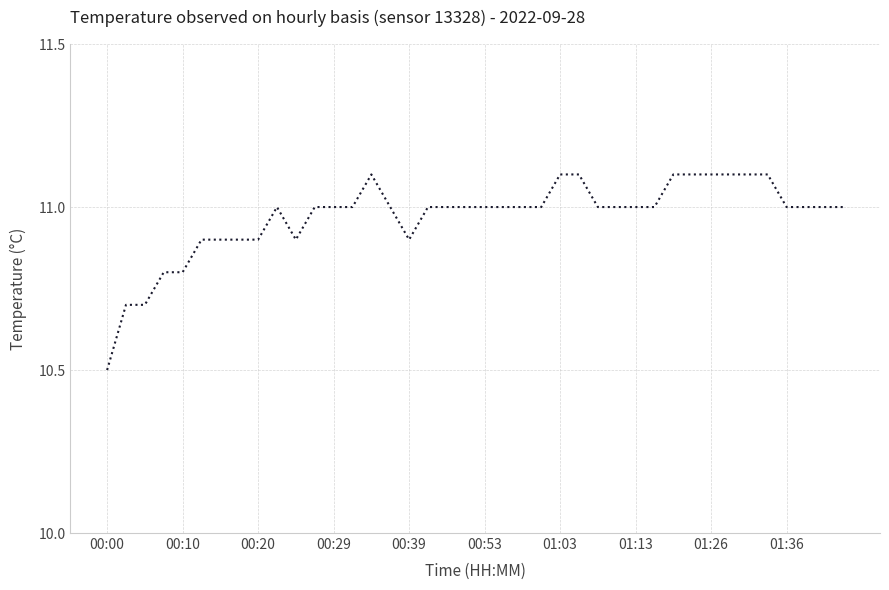

What is the maximum value shown in the chart?

11.1